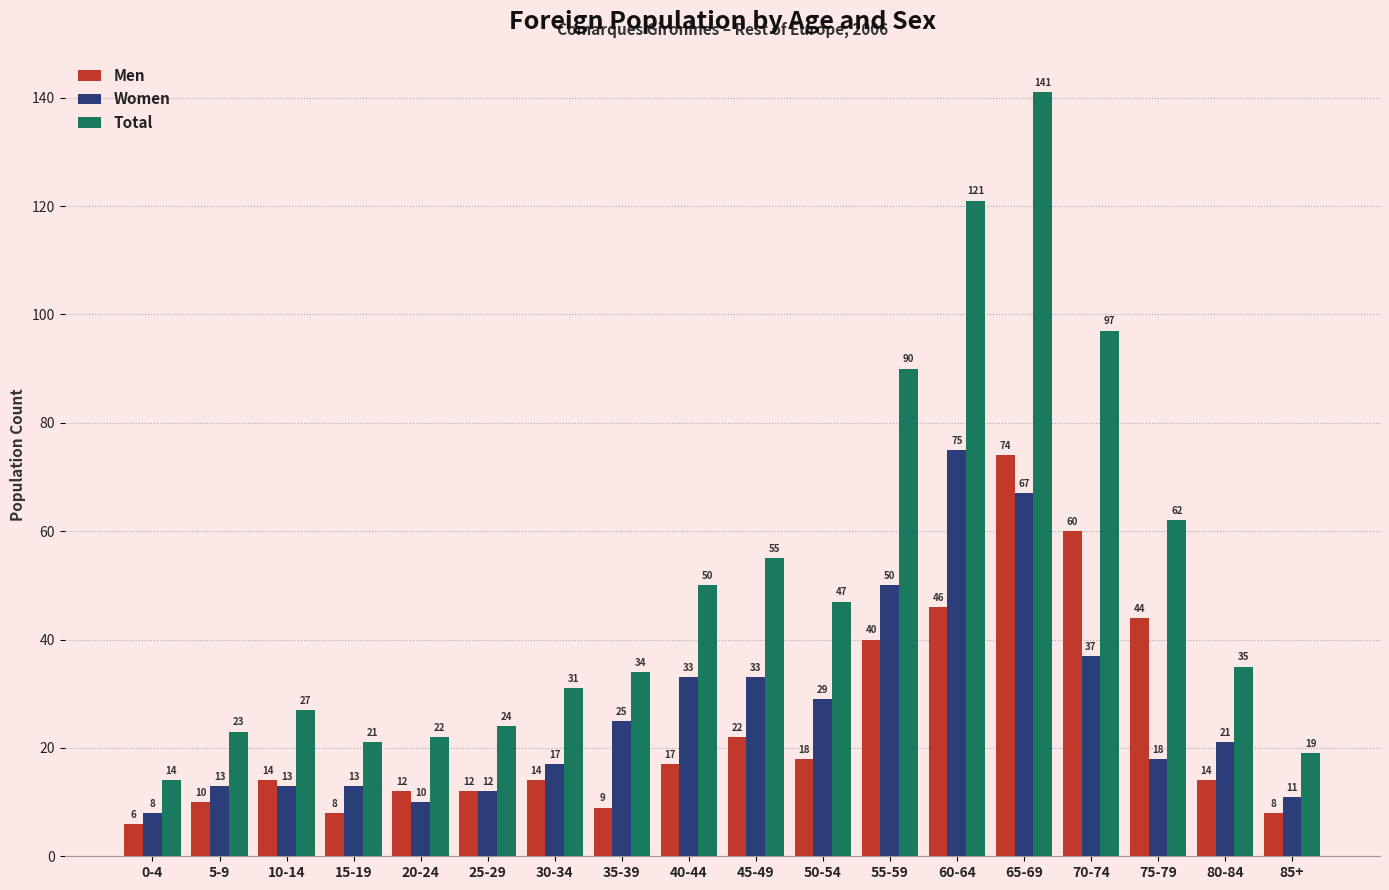

Are the bars horizontal?

No